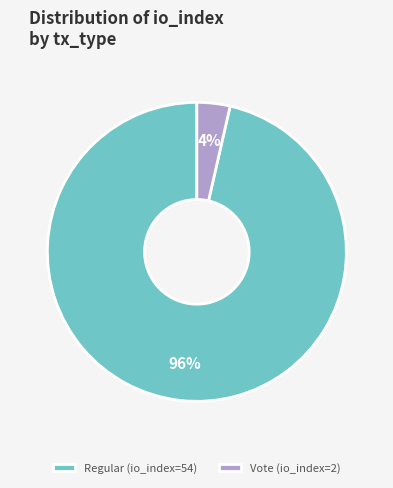

Is it true that Vote (io_index=2) is 4% of the pie?

True